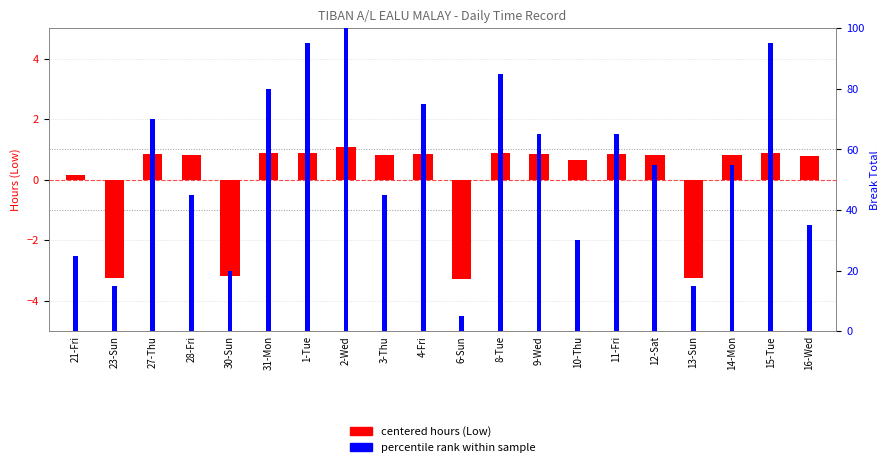

What are all the series names shown in the legend?

centered hours (Low), percentile rank within sample